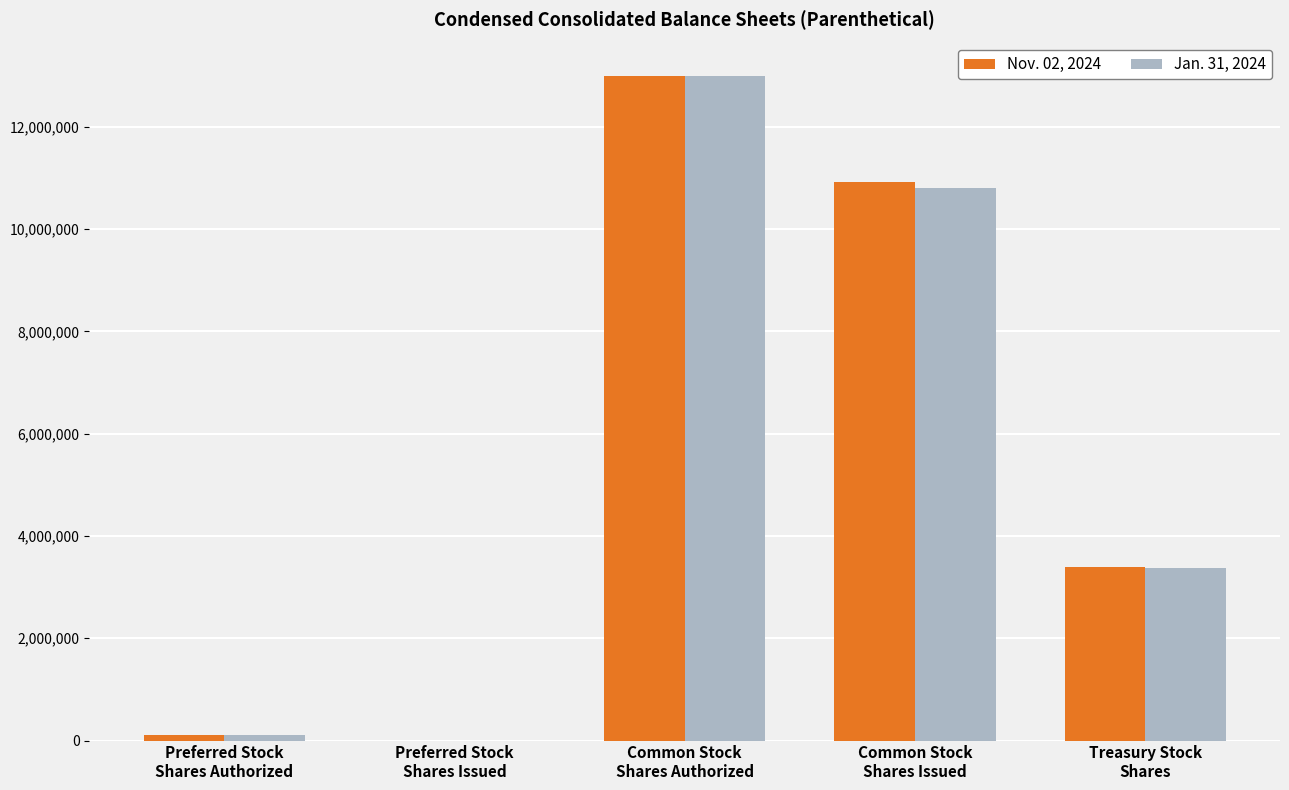

How many values in Jan. 31, 2024 are above zero?

4